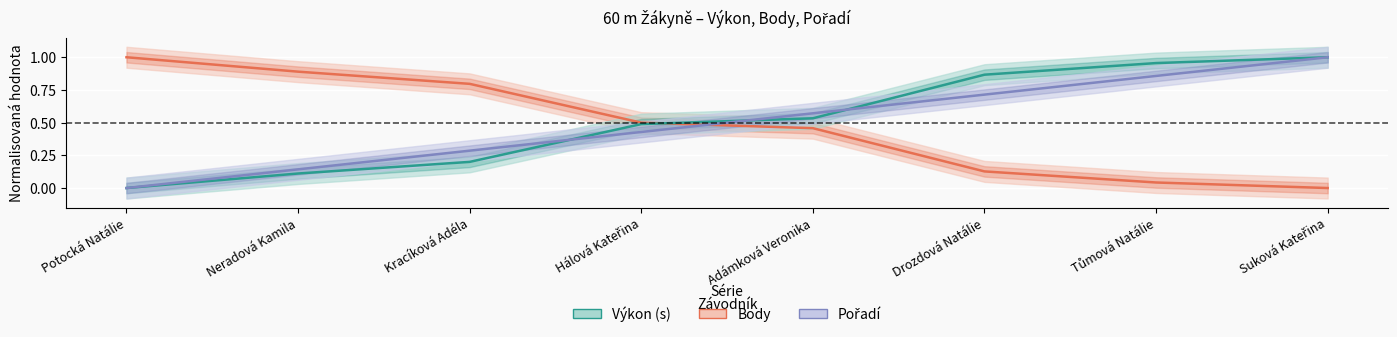

At how many categories does at least one series exceed 0?

8